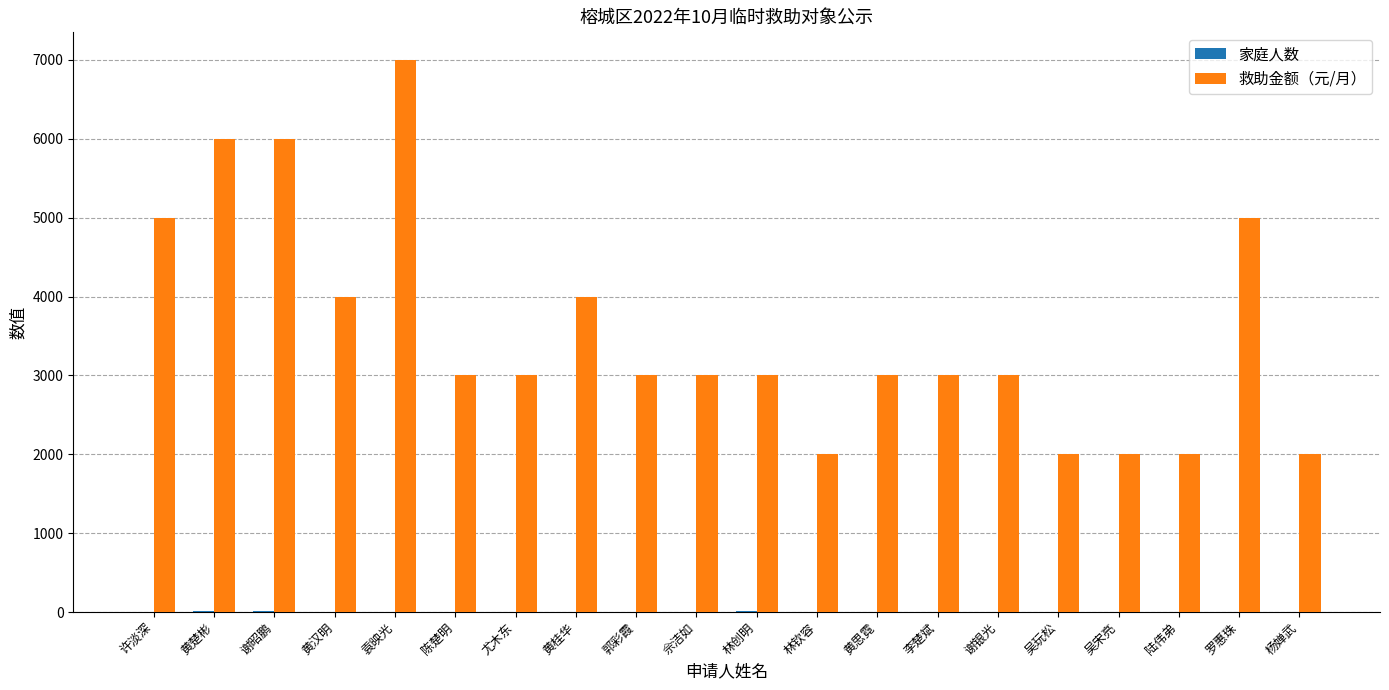

What is the sum of all 救助金额（元/月） values?

71000